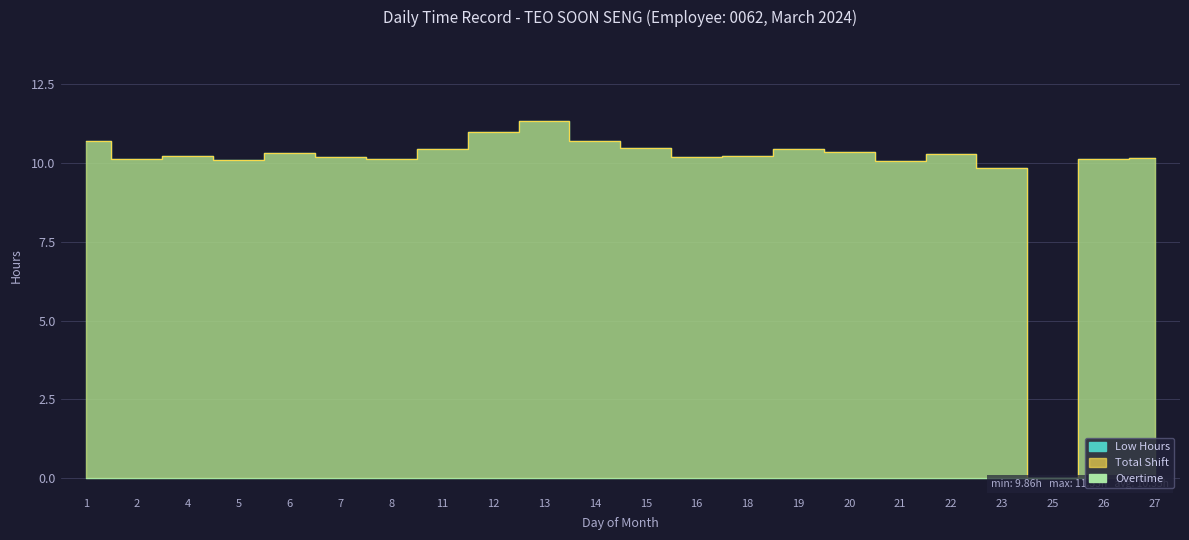

How many lines are shown in the chart?

2